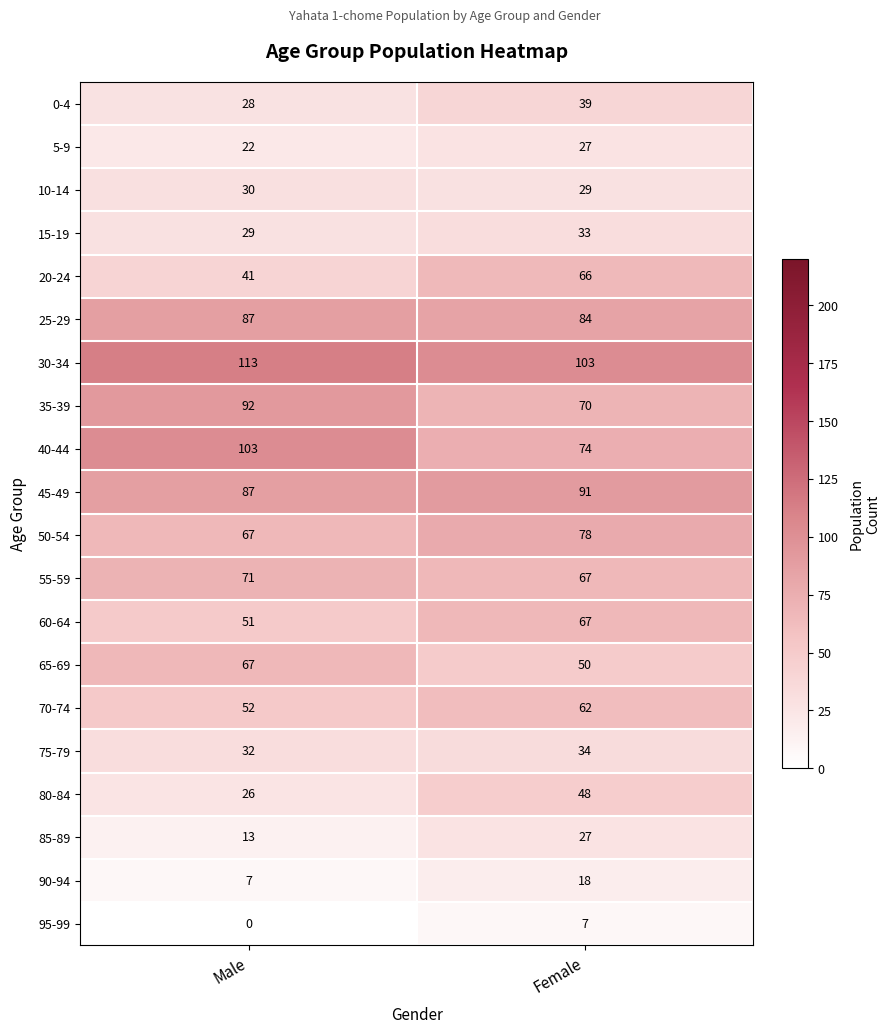

Which series changed the most between Male and Female?

40-44